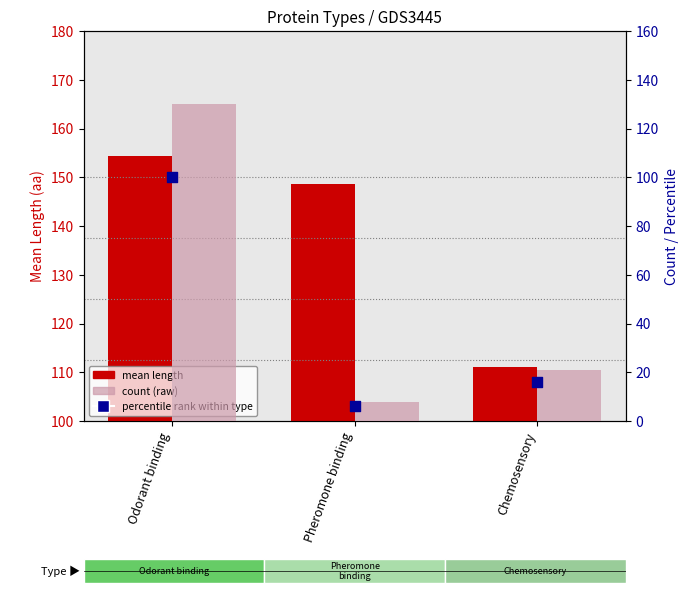

Which series has the largest Y range (max minus min)?

count